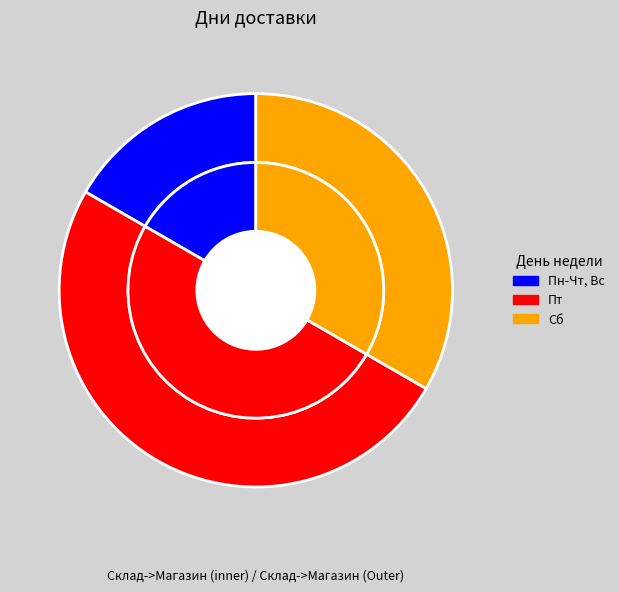

Count the number of slices in the pie.

3